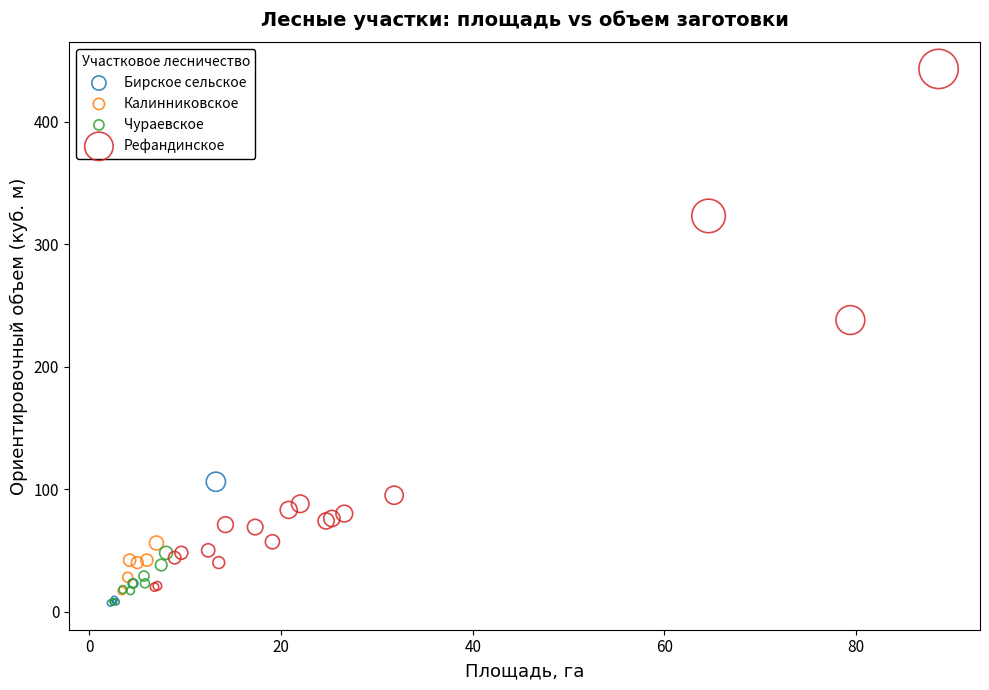

Which series has the largest Y range (max minus min)?

Рефандинское